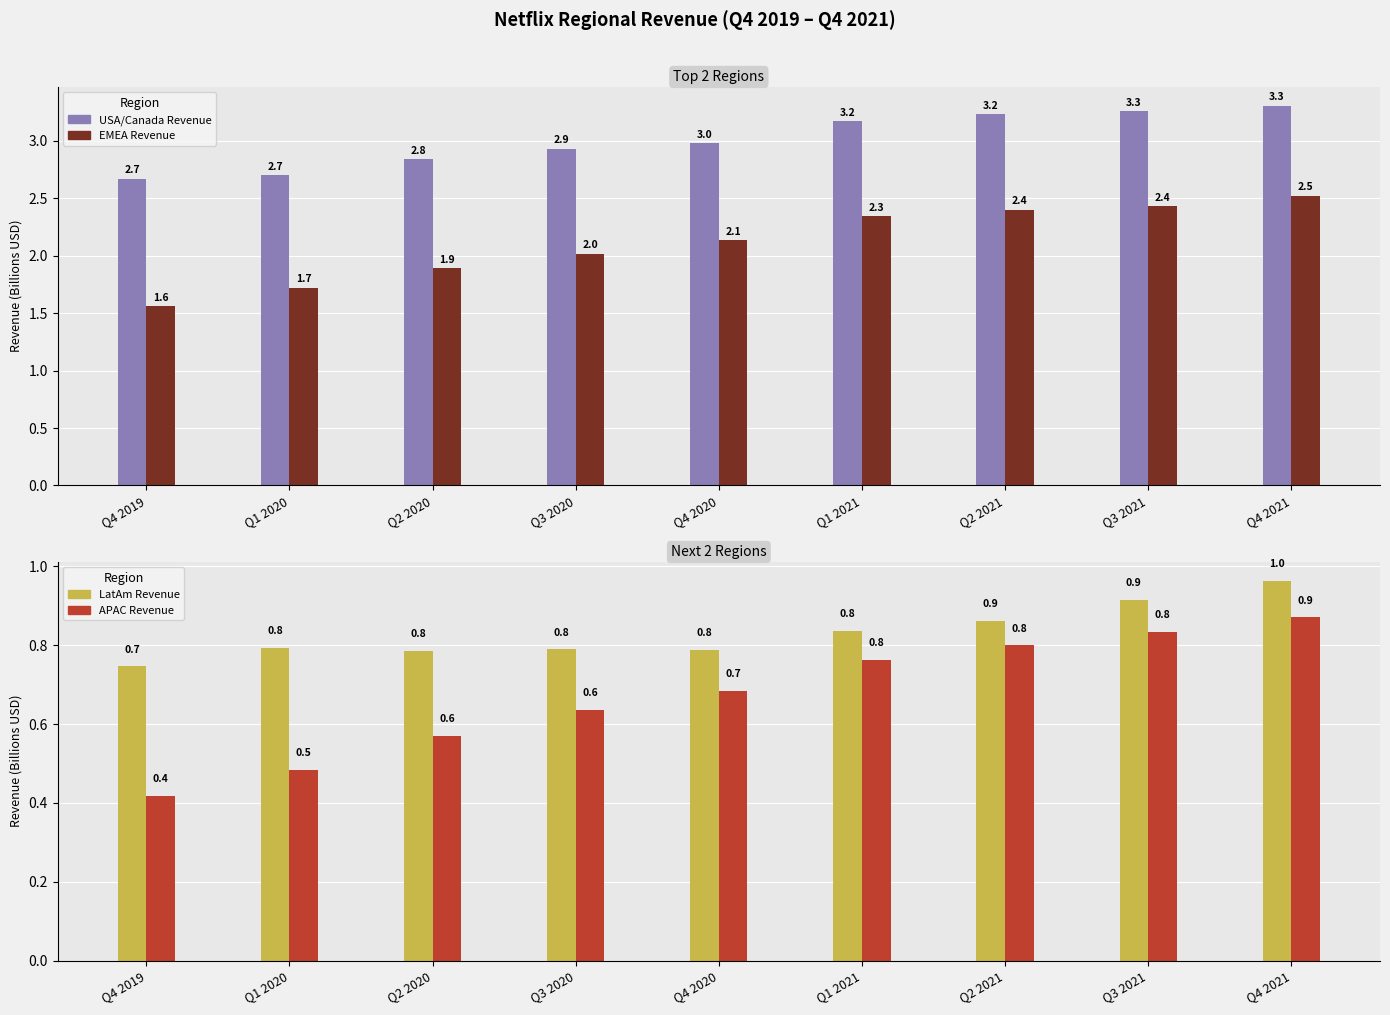

At which category is the sum across all series the highest?

Q4 2021